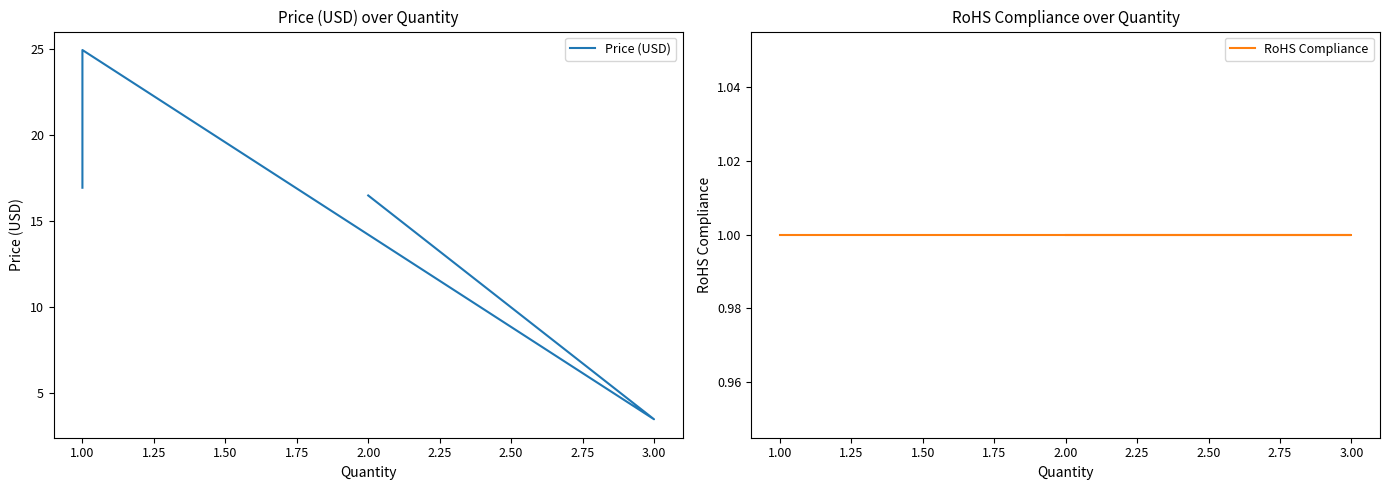

What is the total value across all series at 1.00?

25.9